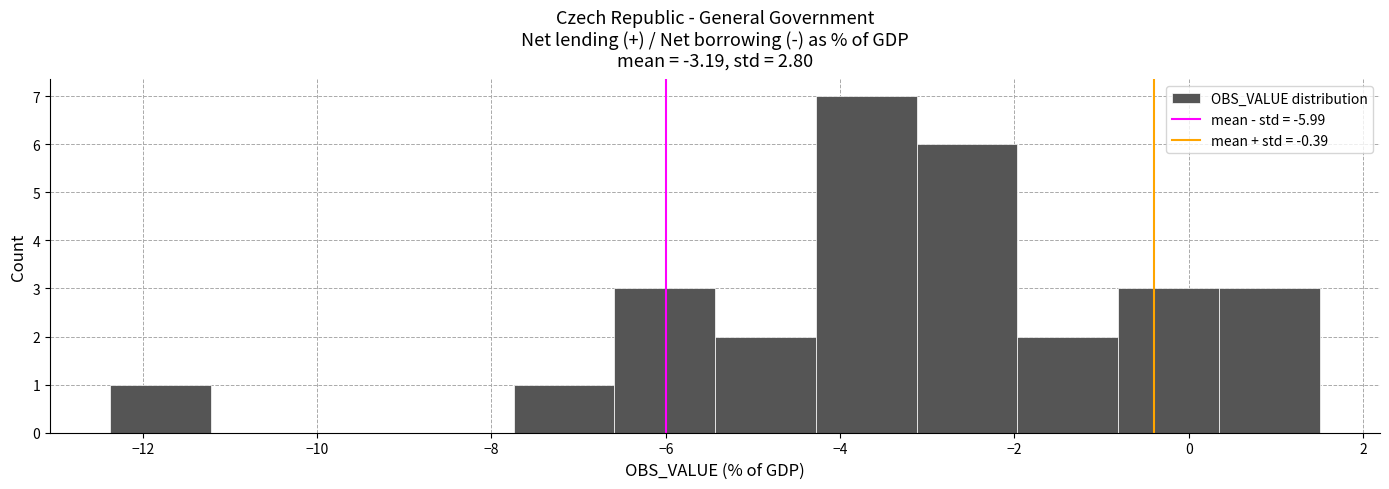

Reading left to right, transcribe this chart: for each bar, give the range it covers on the x-axis and its height. Neither the bar edges nor the heights are printed on the chart, so give them approximately, as read against the axes.

-12.4 to -11.2: 1
-11.2 to -10.0: 0
-10.0 to -9.0: 0
-9.0 to -7.8: 0
-7.8 to -6.6: 1
-6.6 to -5.4: 3
-5.4 to -4.2: 2
-4.2 to -3.2: 7
-3.2 to -2.0: 6
-2.0 to -0.8: 2
-0.8 to 0.4: 3
0.4 to 1.6: 3